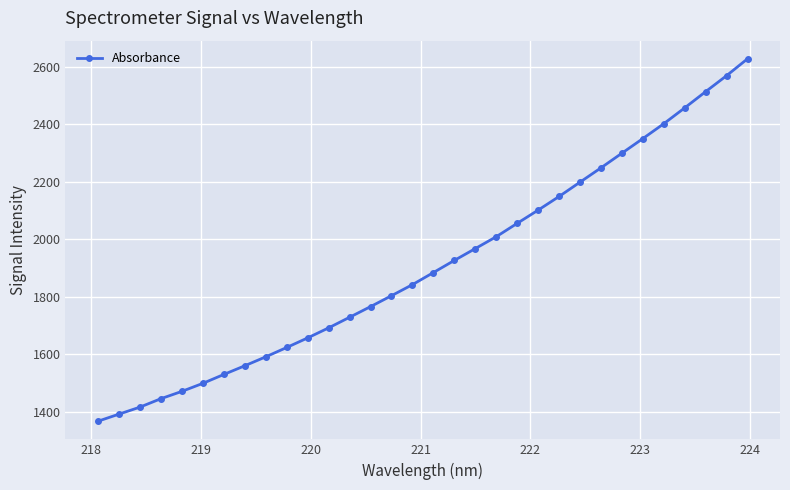

Count the number of data series in this chart.

1